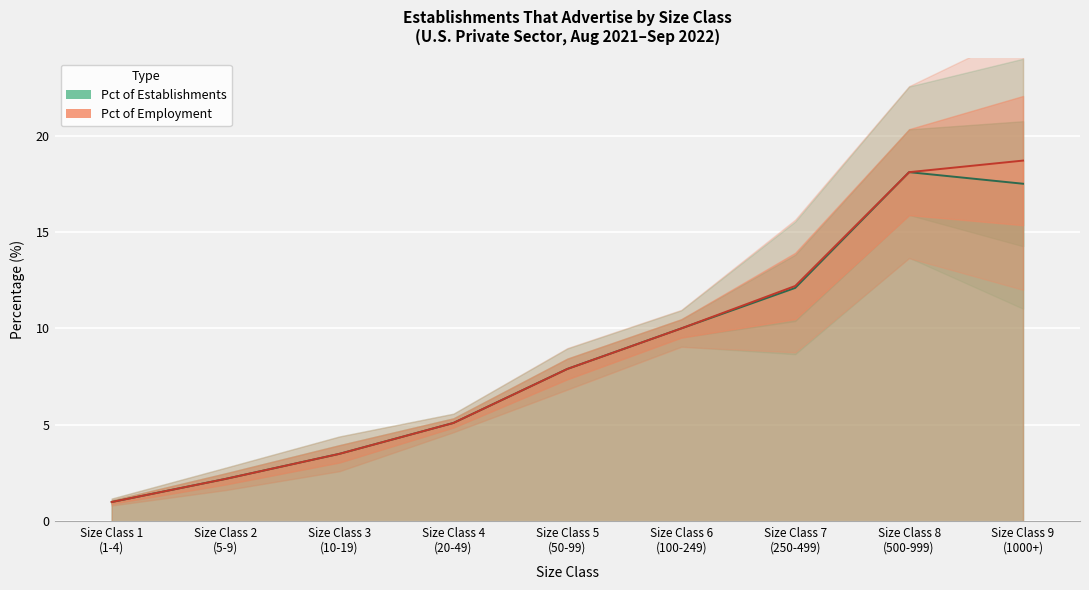

How many values in the Pct of Employment series exceed 7?

5